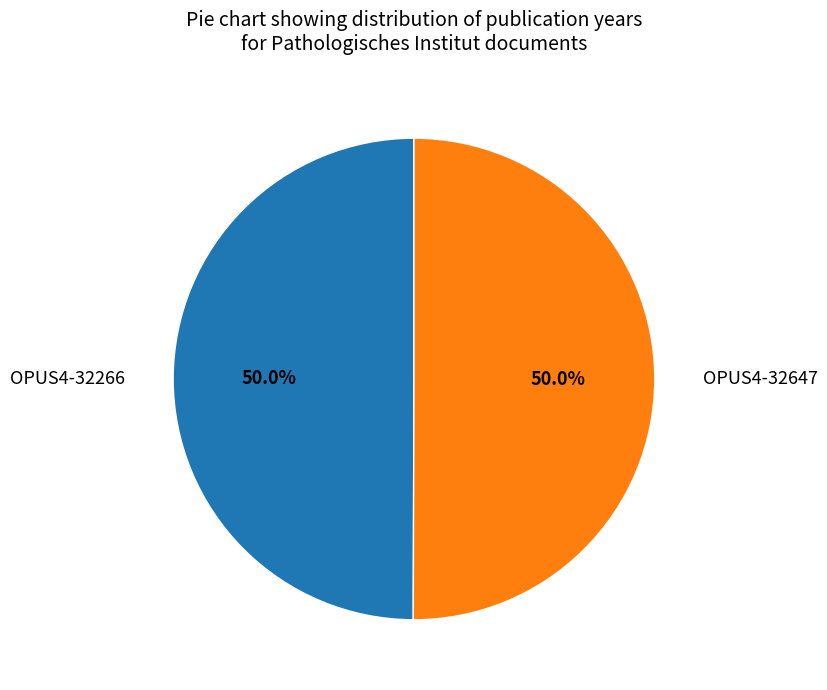

To the nearest percent, what portion does OPUS4-32266 represent?

50%